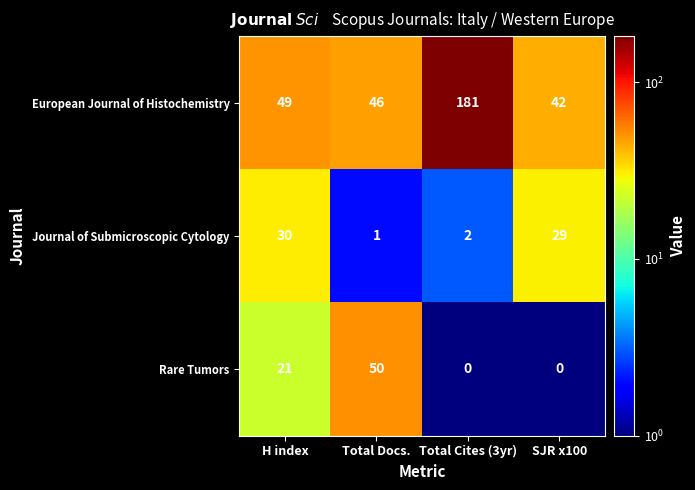

At how many categories does at least one series exceed 84?

1